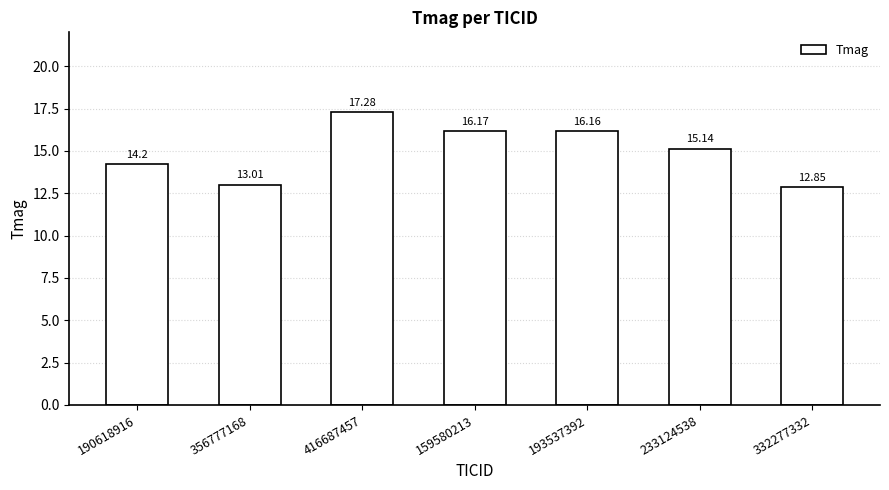

What is the label of the 1st bar from the right?

332277332